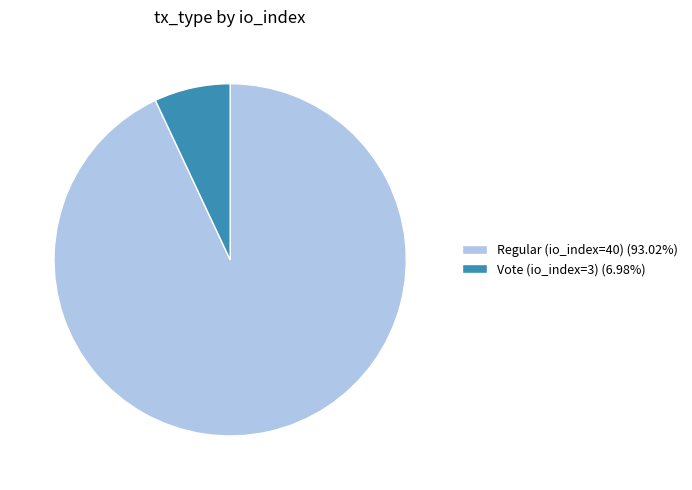

How many slices are in this pie chart?

2